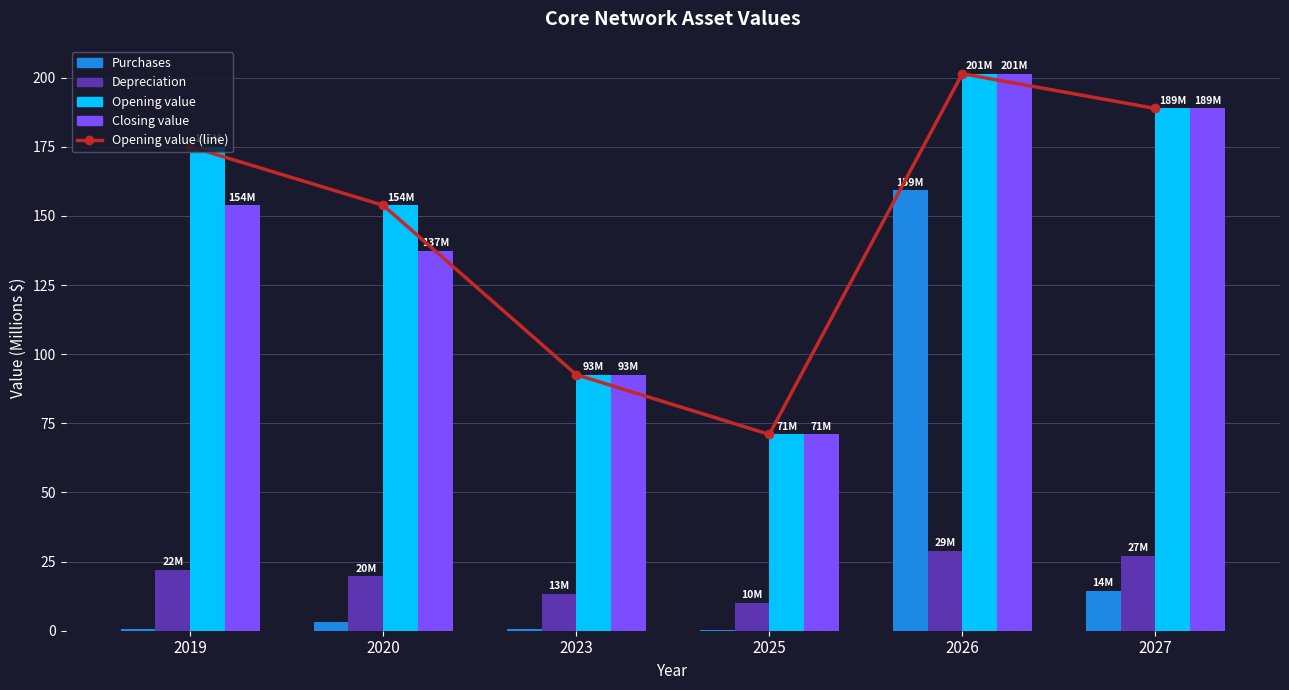

Rank the series at 2026 from highest to lowest value.

Opening value (line), Opening value, Closing value, Purchases, Depreciation